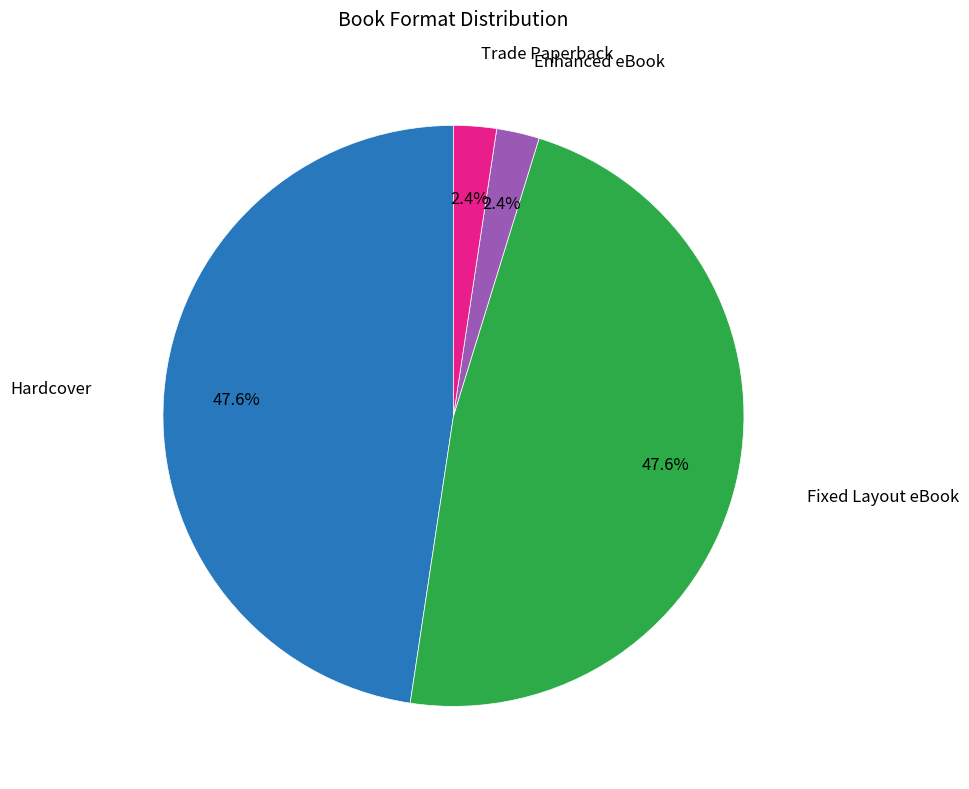

How many segments does this pie chart have?

4